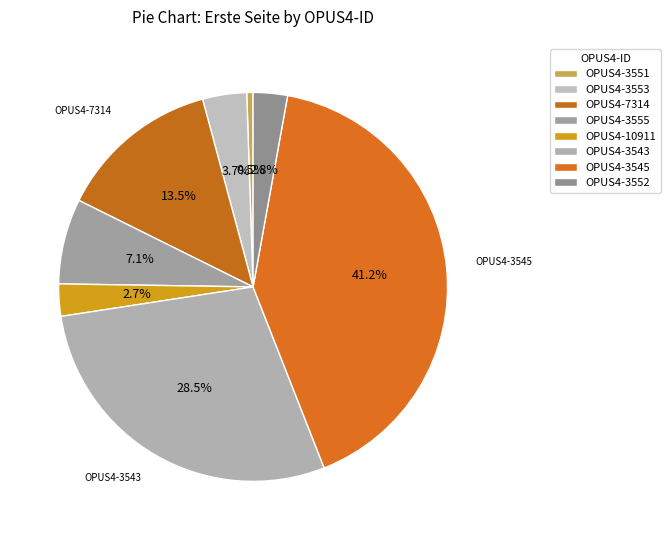

To the nearest percent, what is the combined percentage of OPUS4-7314 and OPUS4-3543?

42%